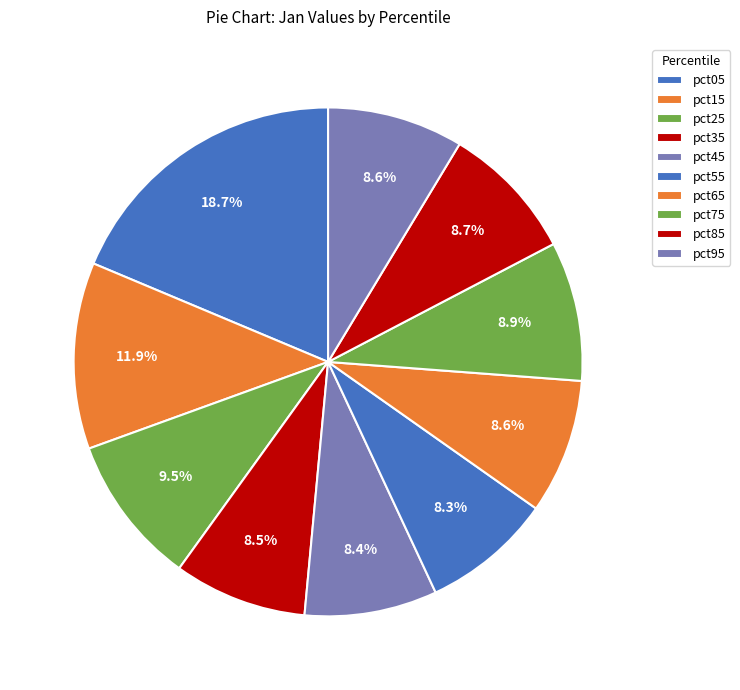

What percentage is the pct35 slice, to the nearest percent?

8%